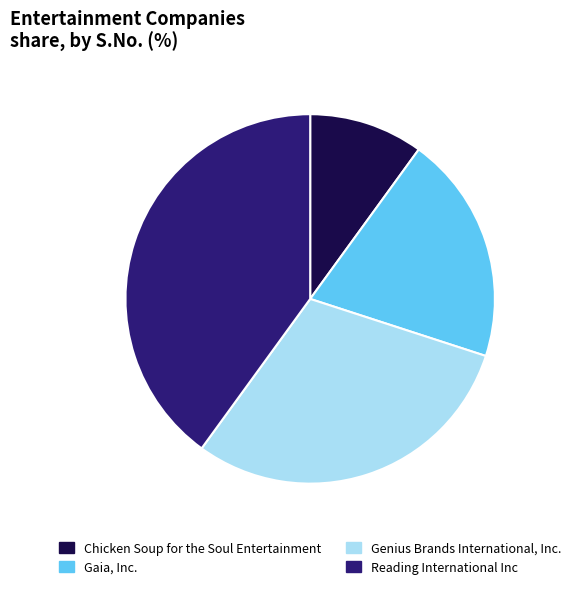

Approximately how many times larger is the value at Chicken Soup for the Soul Entertainment compared to Gaia, Inc.?

0.5